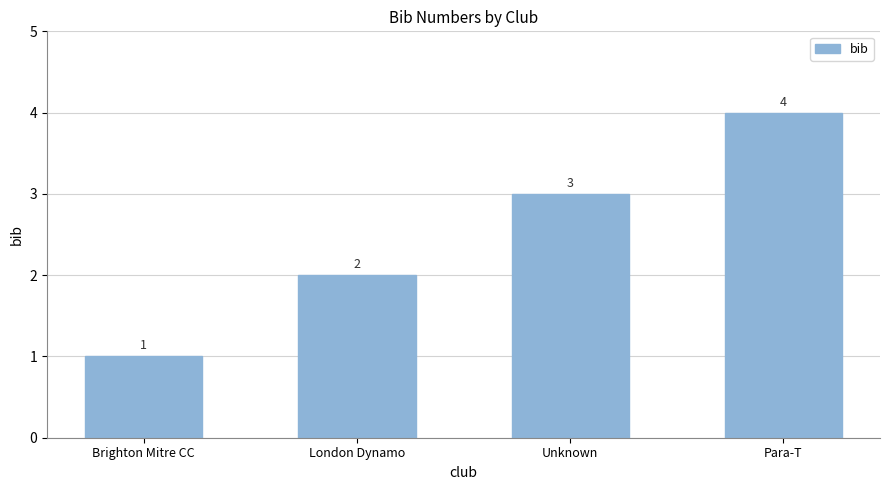

What is the difference between the values at Brighton Mitre CC and Unknown?

2